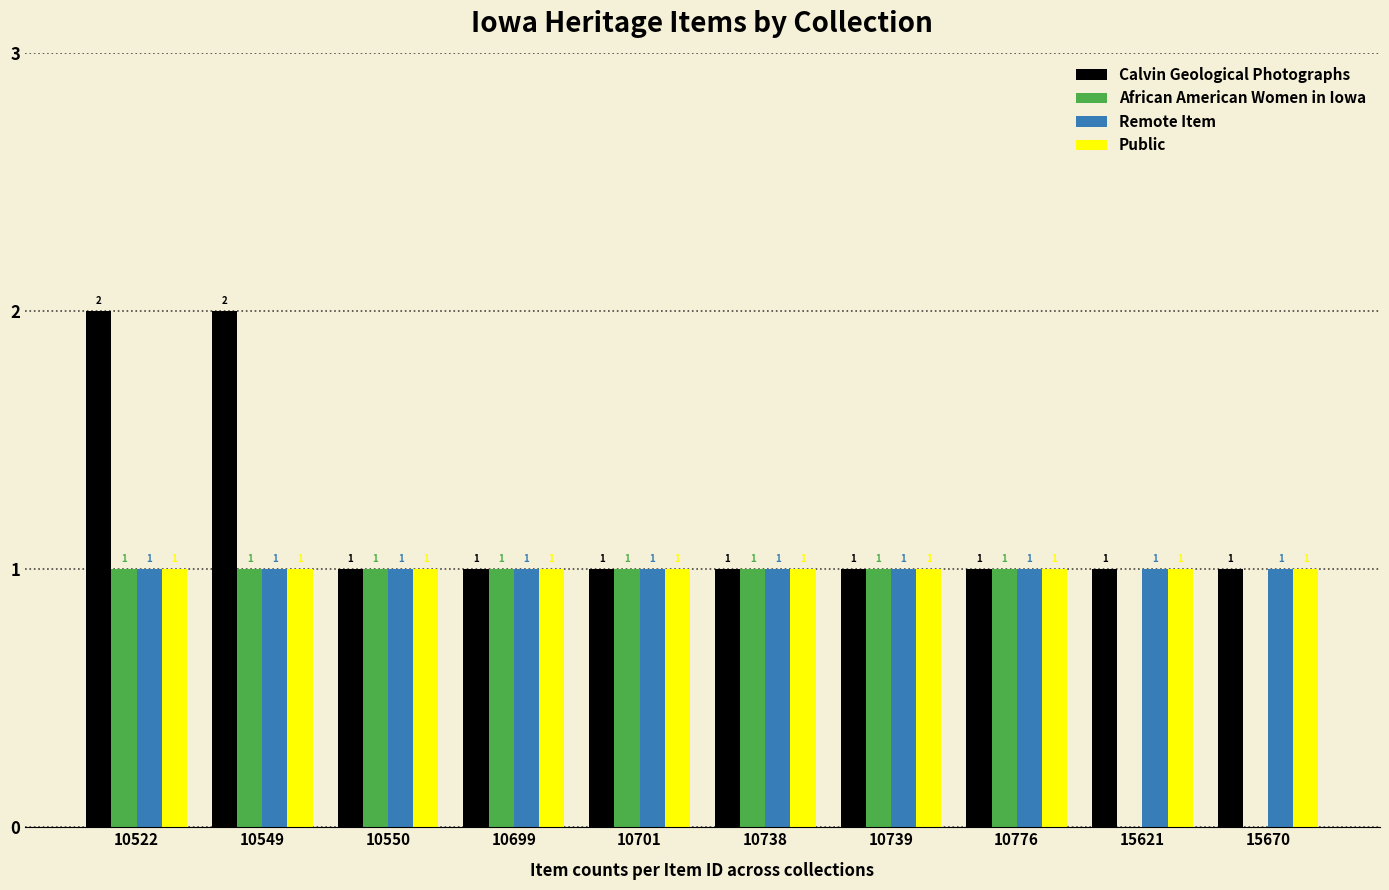

Reading left to right, list all the values displayed in this chart.

Calvin Geological Photographs: 2	2	1	1	1	1	1	1	1	1
African American Women in Iowa: 1	1	1	1	1	1	1	1	0	0
Remote Item: 1	1	1	1	1	1	1	1	1	1
Public: 1	1	1	1	1	1	1	1	1	1